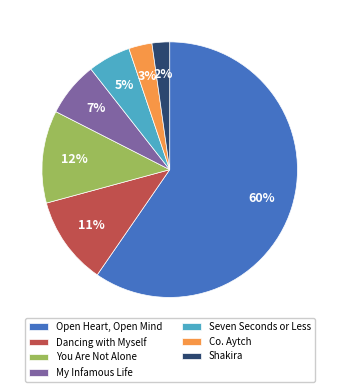

Count the number of slices in the pie.

7